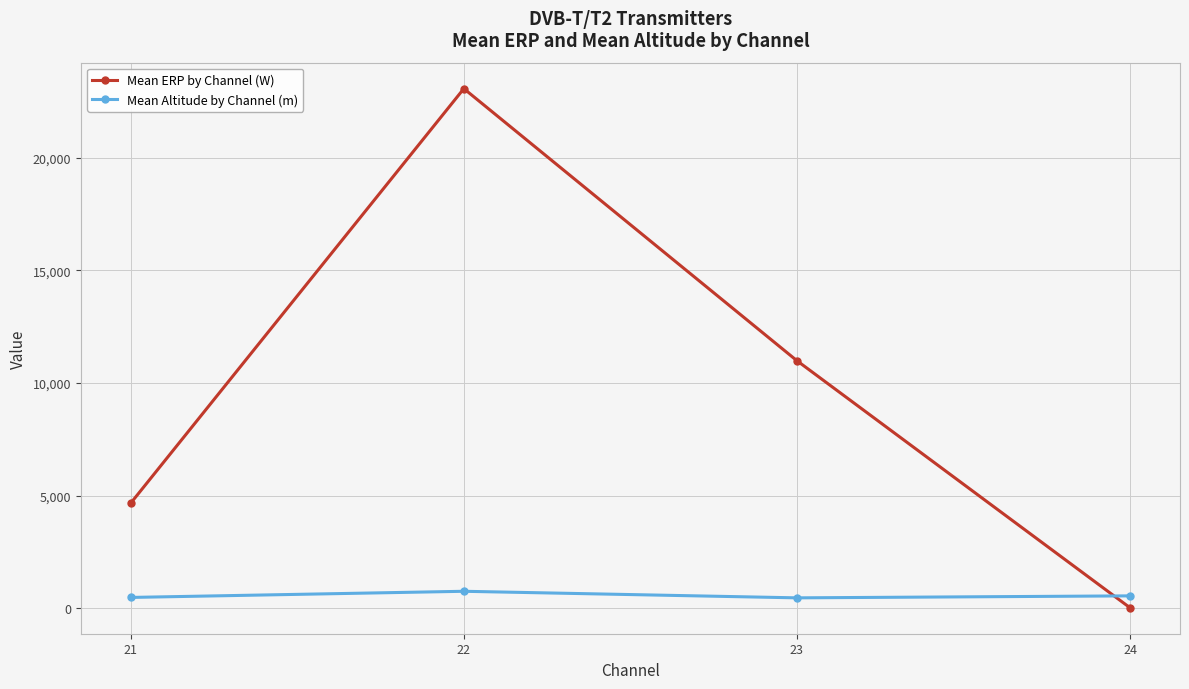

What is the minimum value shown in the chart?

25.0